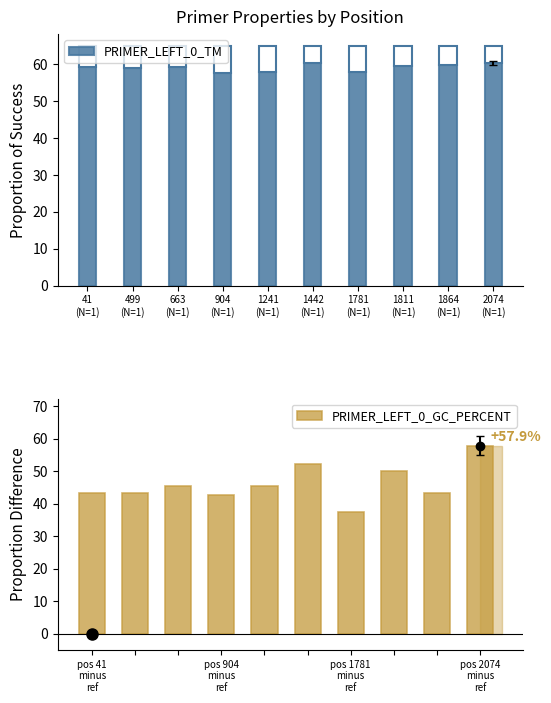

What value does the PRIMER_LEFT_0_GC_PERCENT series have at 1241
(N=1)?

45.5